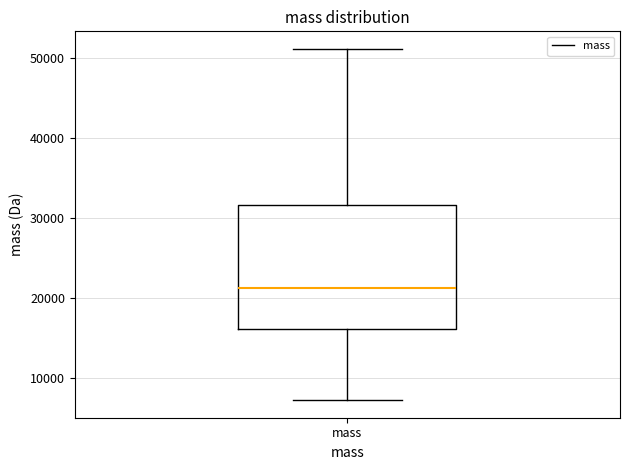

Where is the lower edge of the box for mass on the y-axis? The values are not printed on the chart, so give them approximately, as read against the axis.

16000